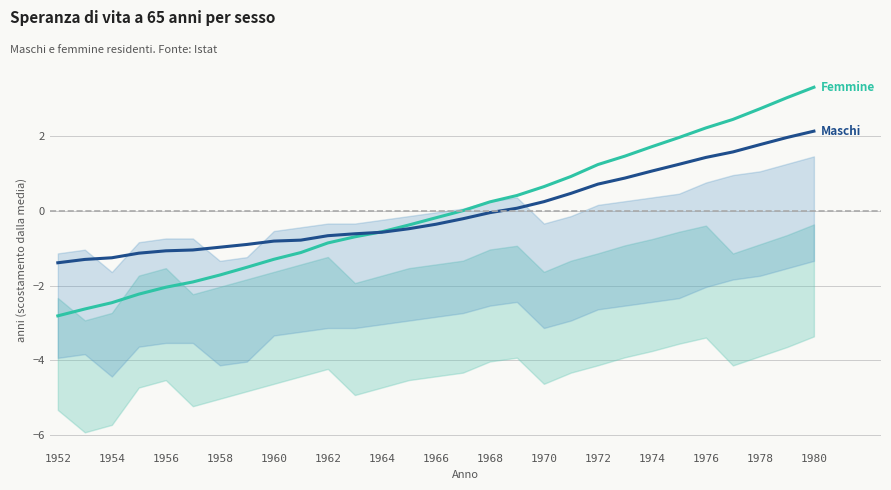

Does the chart display data point markers on the line(s)?

No